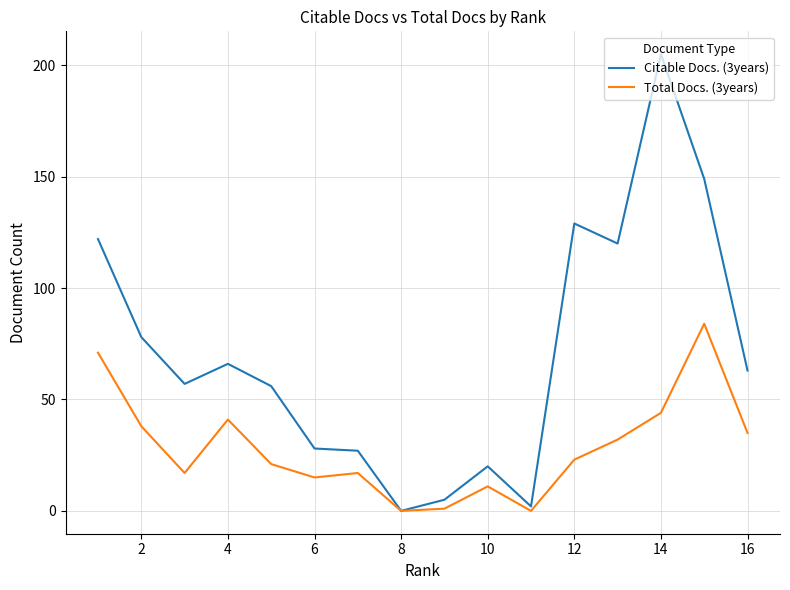

Which series has the largest total across all categories?

Citable Docs. (3years)